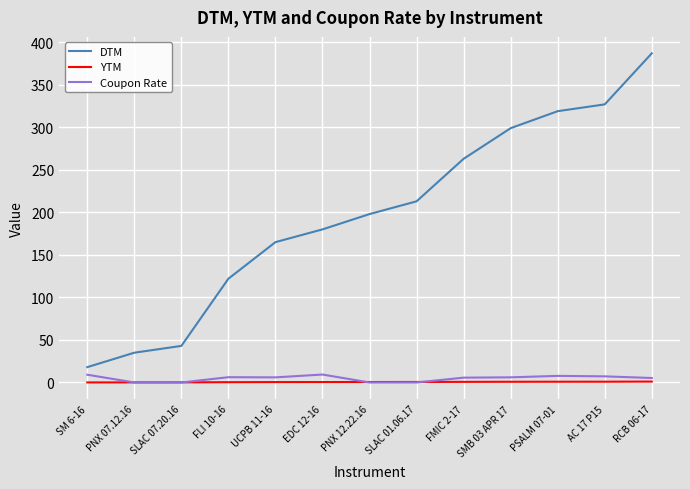

At how many categories does at least one series exceed 137?

9